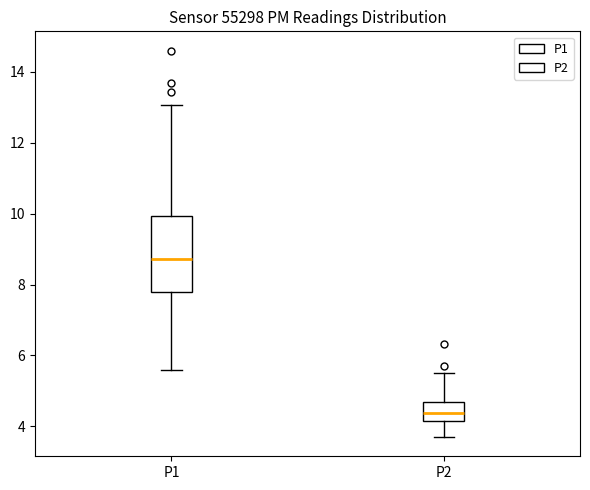

Which box is the tallest, from its lower edge to its upper edge?

P1